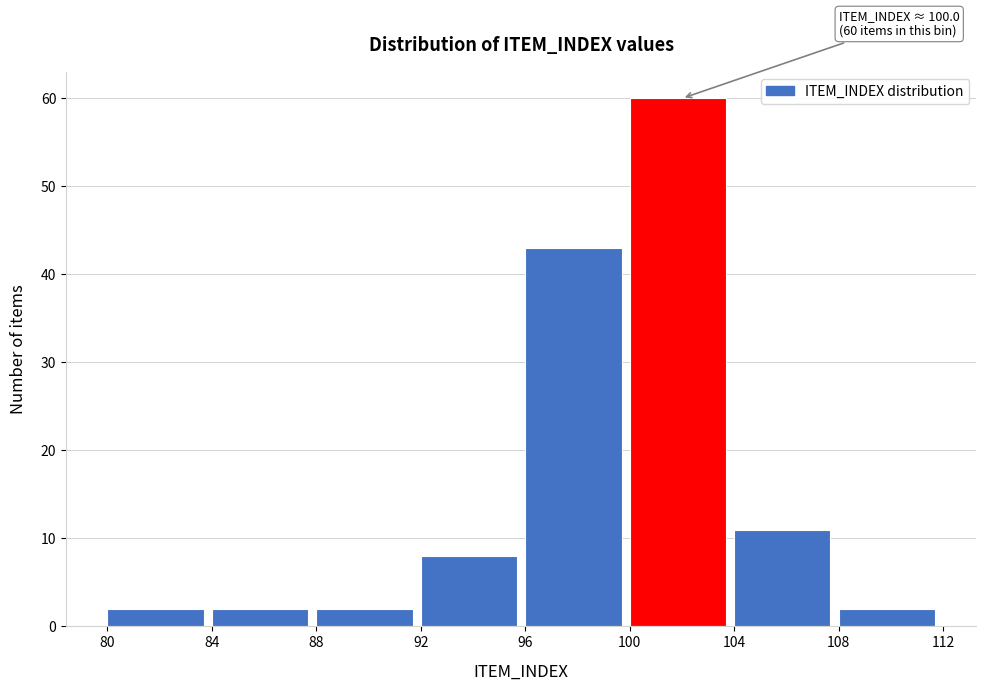

Which range on the x-axis has the tallest bar?

100 to 104